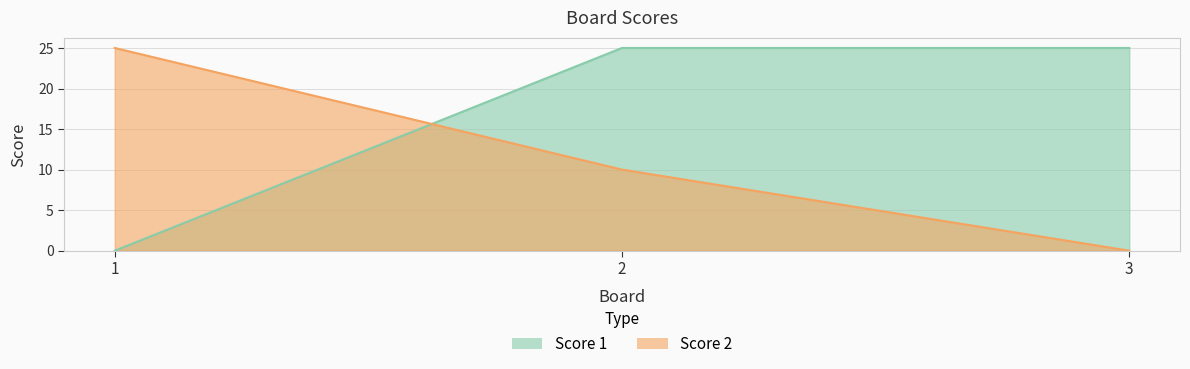

Reading right to left, list all the values displayed in this chart.

Score 1: 3=25	2=25	1=0
Score 2: 3=0	2=10	1=25